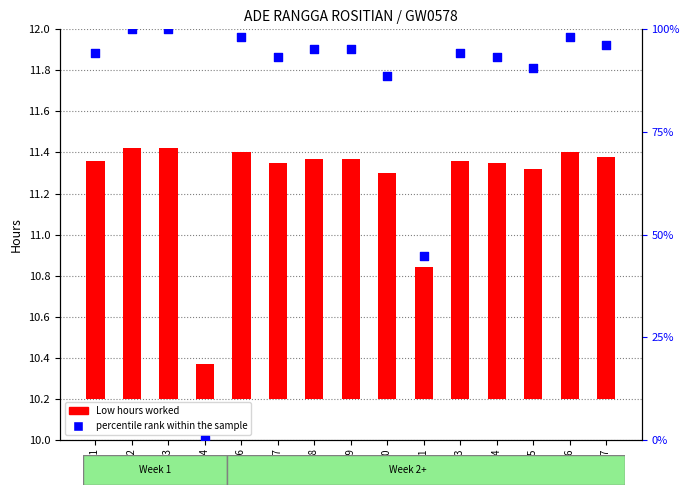

Which series has the largest Y range (max minus min)?

Percentile rank